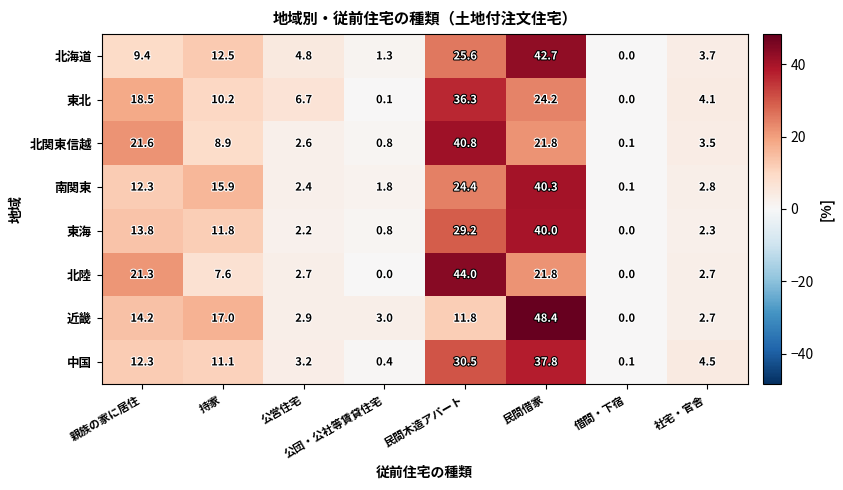

Rank the categories by 南関東 value from lowest to highest.

借間・下宿, 公団・公社等賃貸住宅, 公営住宅, 社宅・官舎, 親族の家に居住, 持家, 民間木造アパート, 民間借家